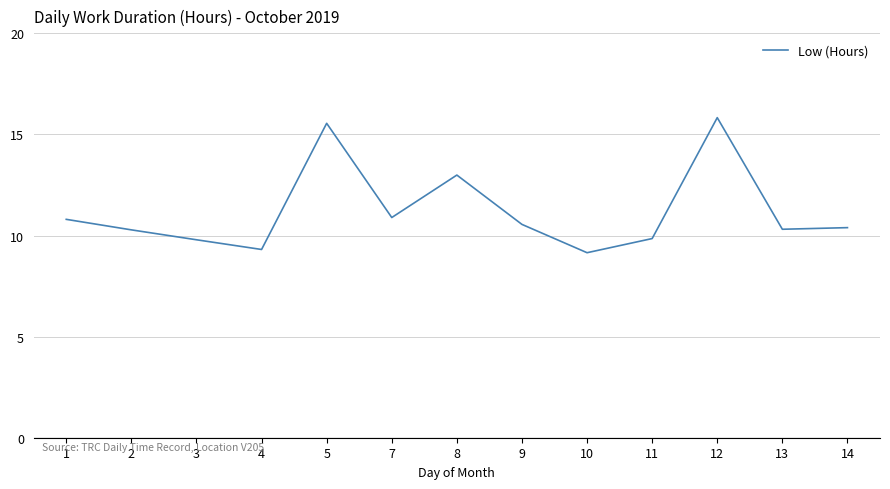

True or false: the data shows 2.6 at 2.

False